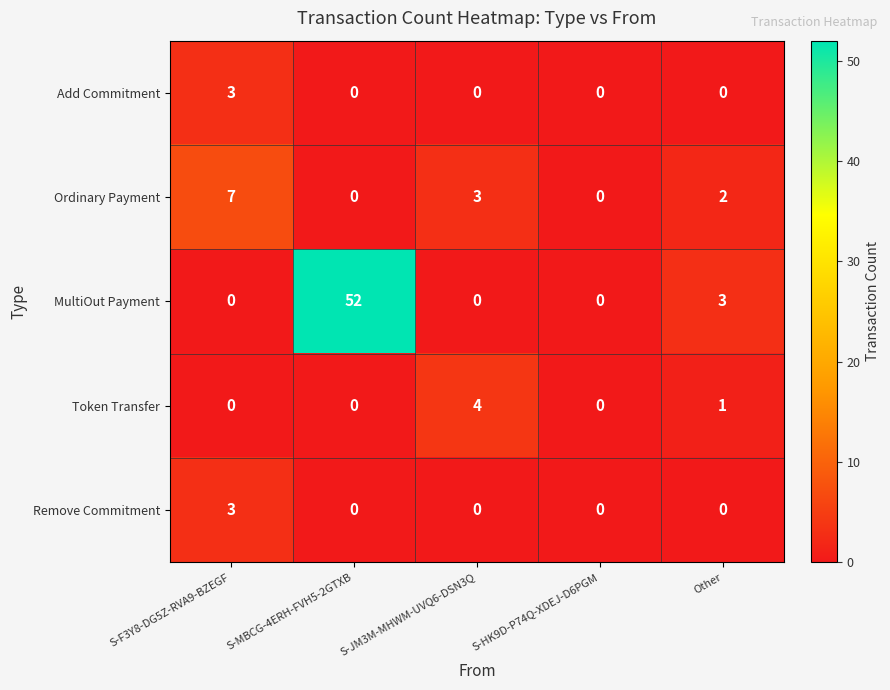

What is the sum of the Add Commitment values at S-F3Y8-DG5Z-RVA9-BZEGF and Other?

3